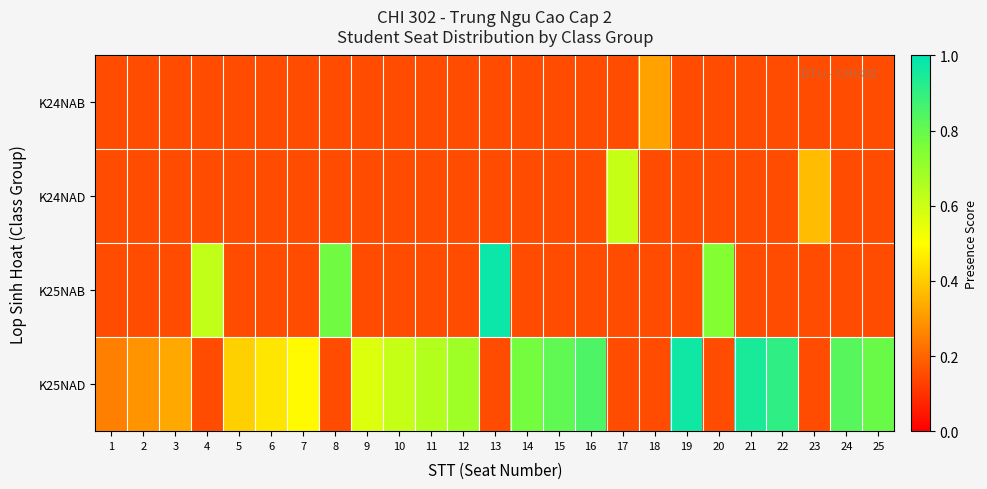

Count the number of data series in this chart.

4